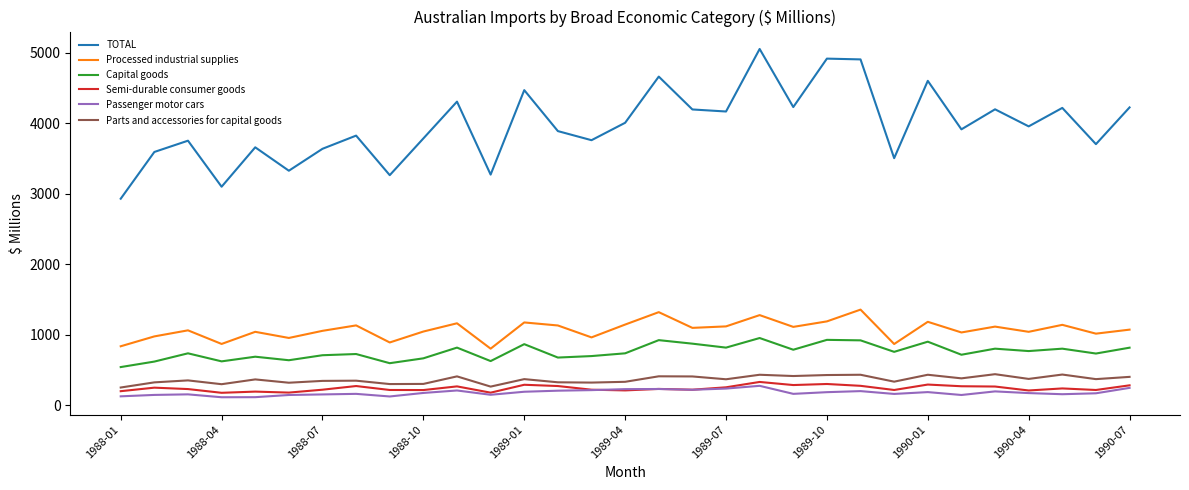

Which series has the largest range (max minus min)?

TOTAL